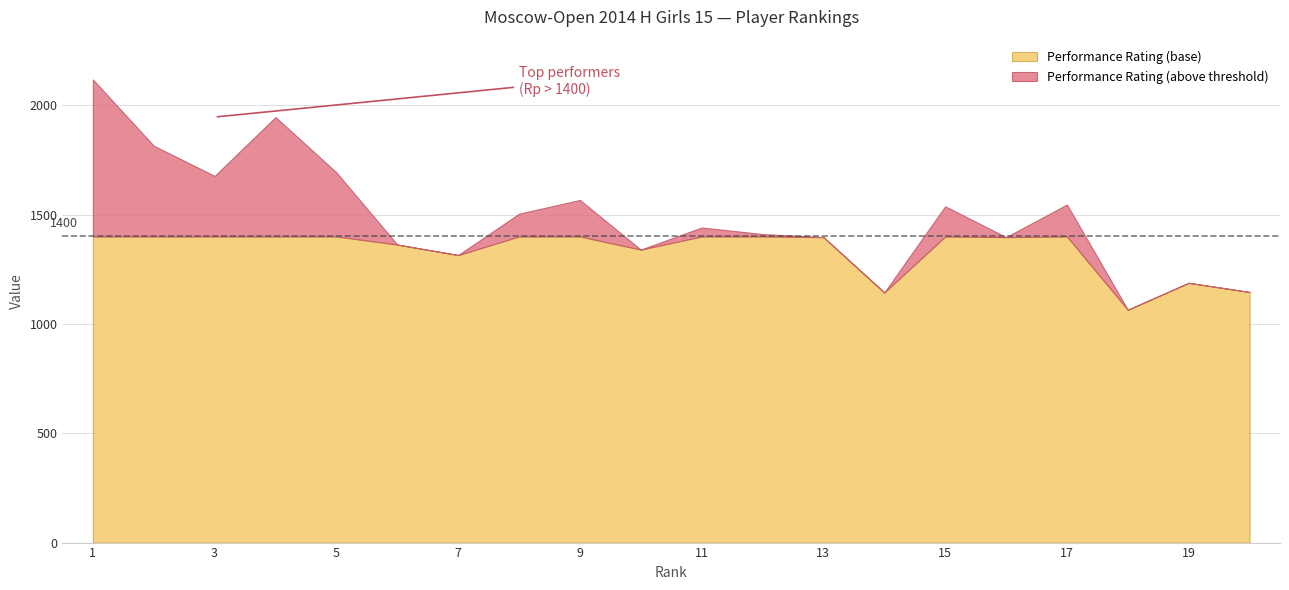

What is the lowest value of the Performance Rating (base) series?

1065